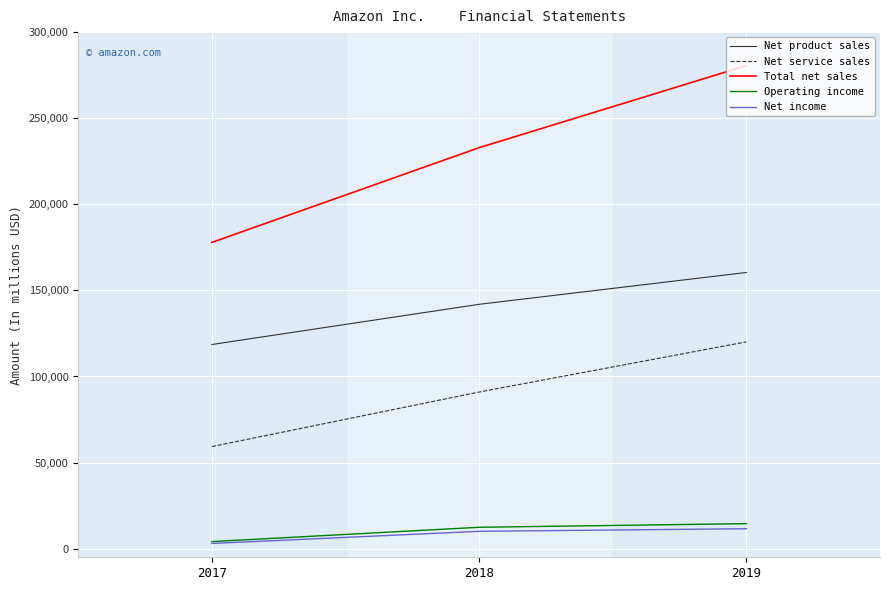

At which label does Net income reach its minimum?

2017